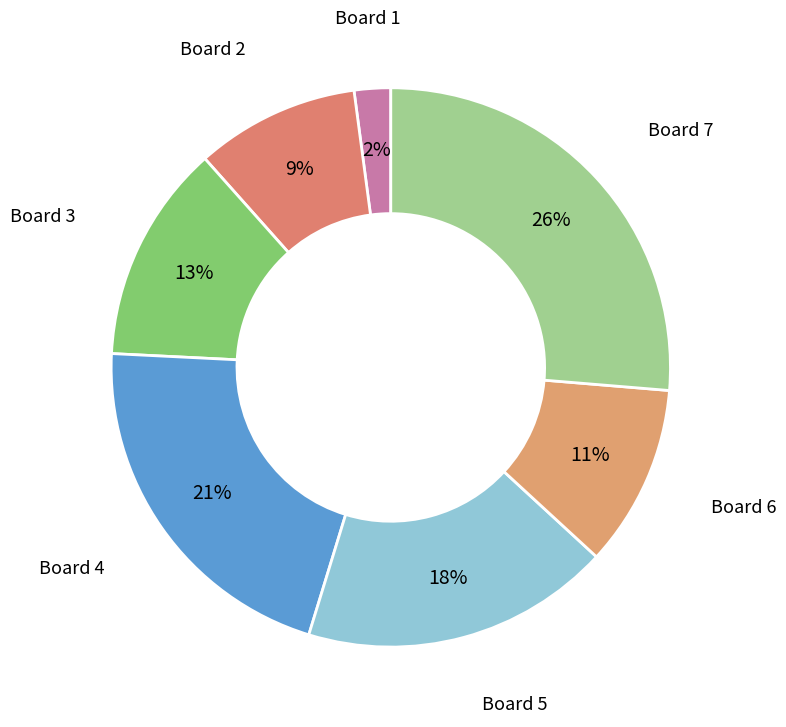

Rank the categories by value from highest to lowest.

Board 7, Board 4, Board 5, Board 3, Board 6, Board 2, Board 1